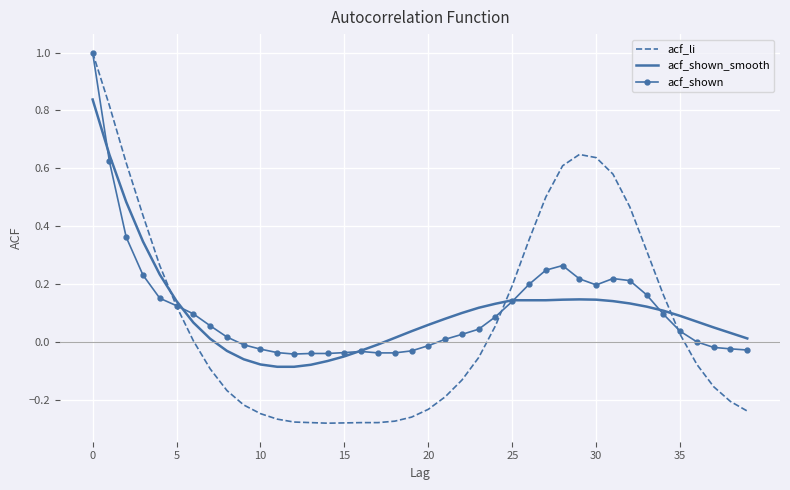

How many intersections are there between acf_li and acf_shown_smooth?

3